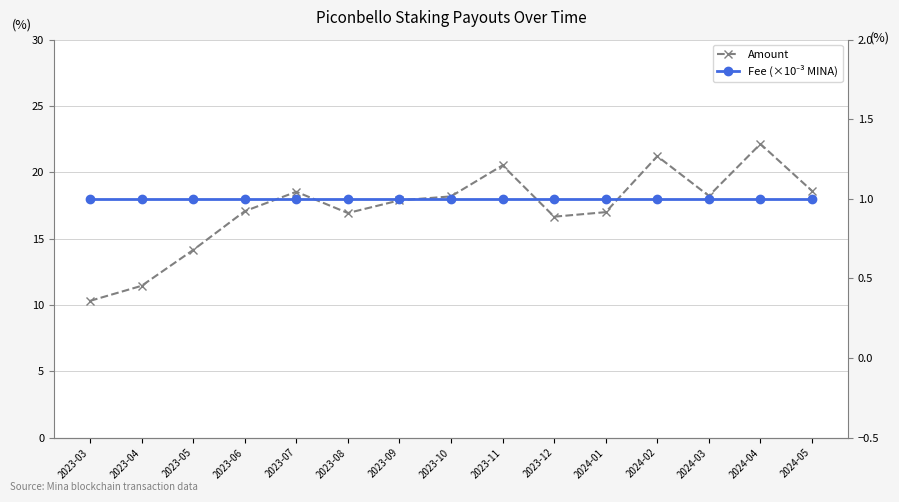

How many distinct data groups are displayed?

2